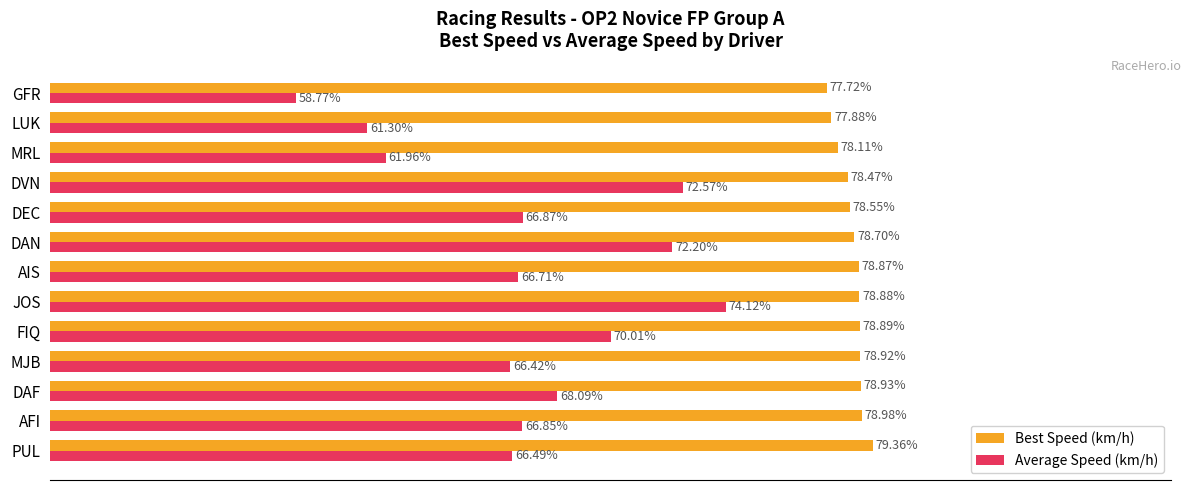

Which series has the largest total across all categories?

Best Speed (km/h)